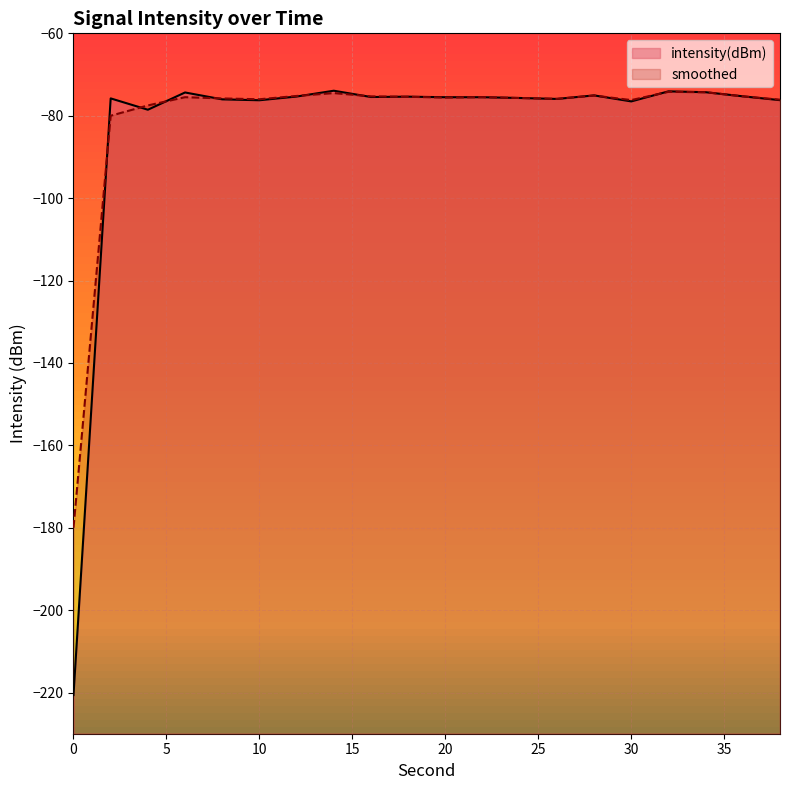

What is the maximum value for intensity(dBm)?

-73.9